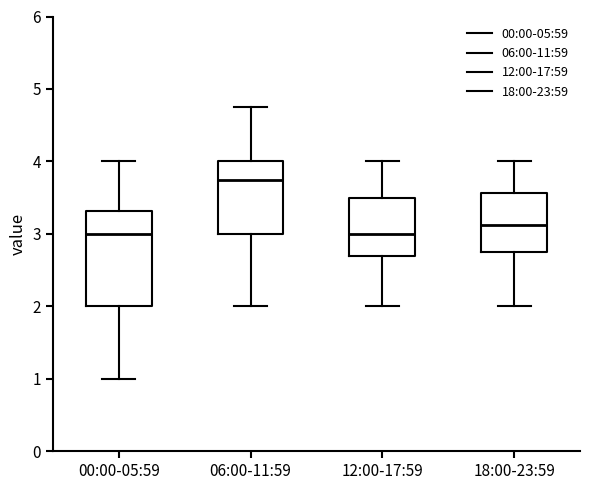

Where does the lower whisker of the box for 18:00-23:59 end on the y-axis? The values are not printed on the chart, so give them approximately, as read against the axis.

2.0